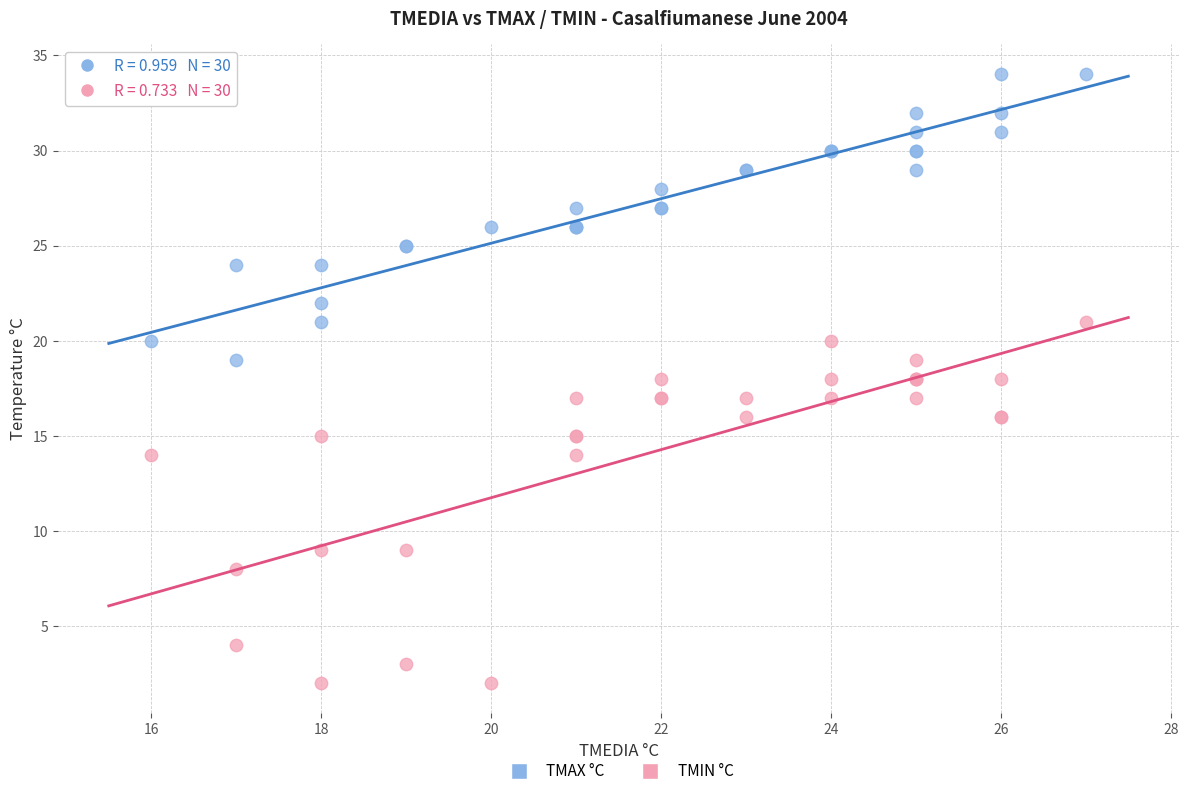

Which series contains the lowest Y value?

TMIN °C